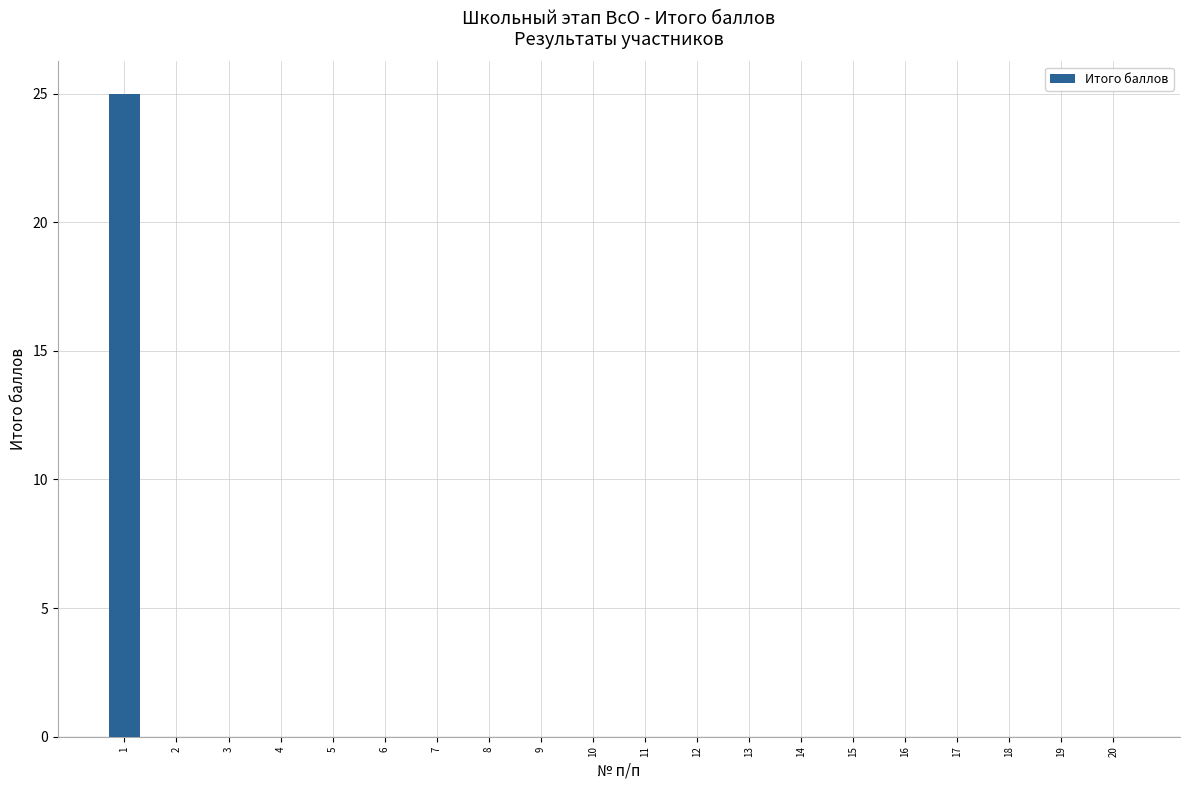

Is it true that the value at 17 is 0?

True